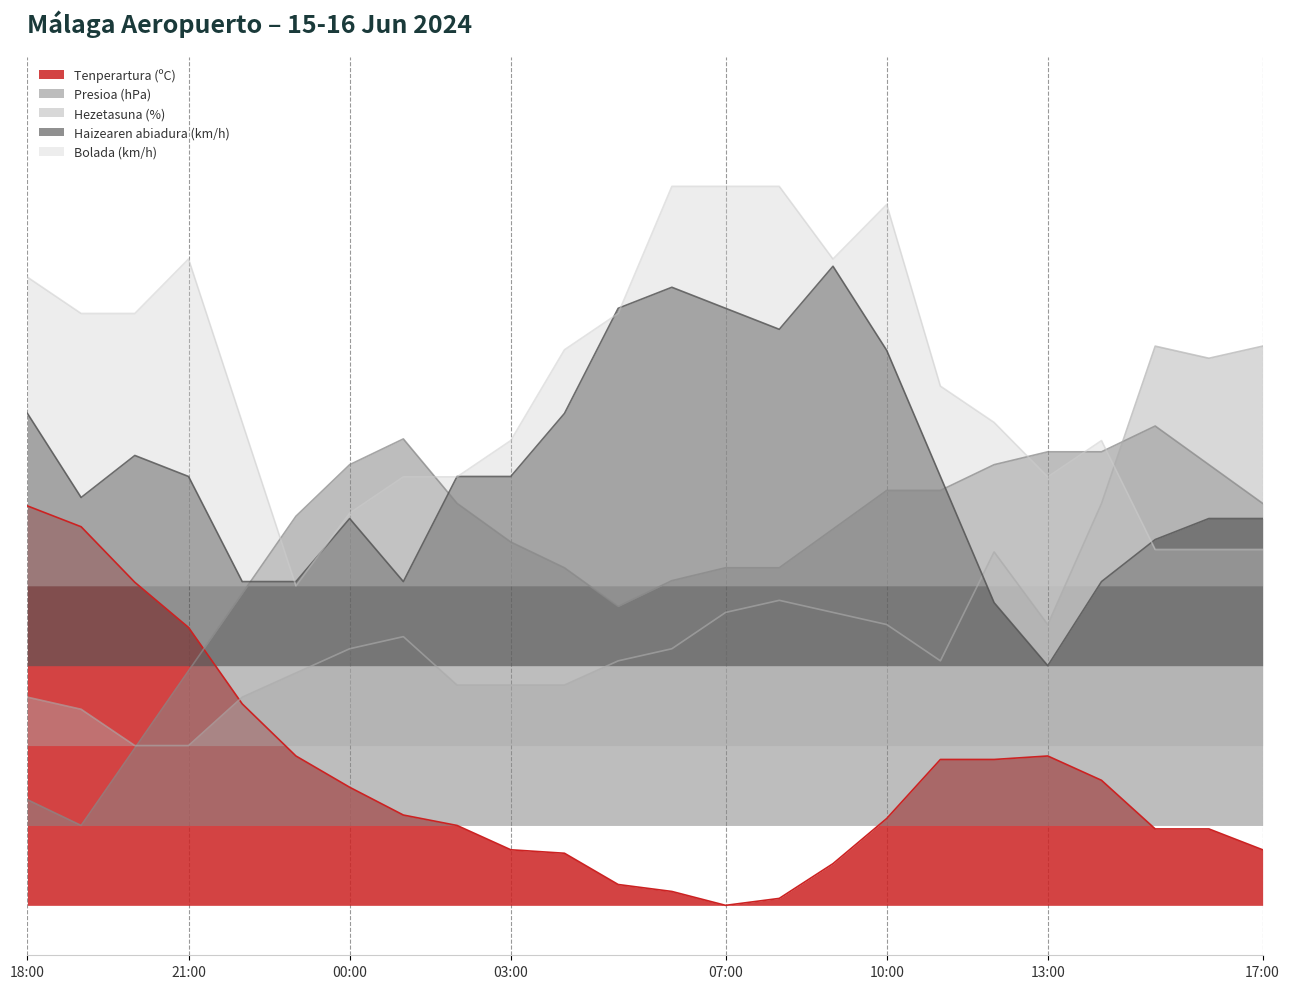

Is it true that Bolada (km/h) equals 28.0 at 03:00?

False